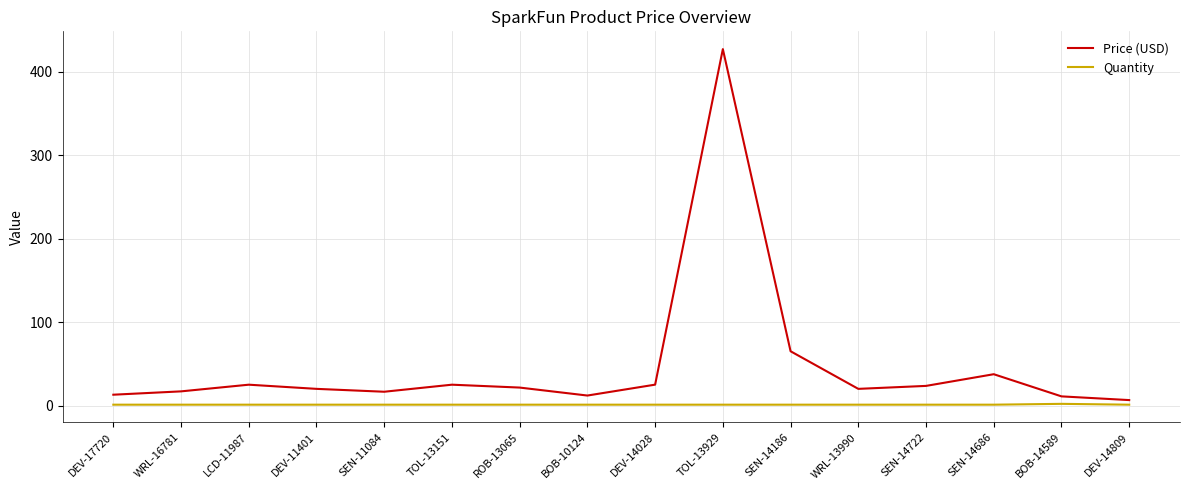

Which series changed the most between LCD-11987 and SEN-14186?

Price (USD)